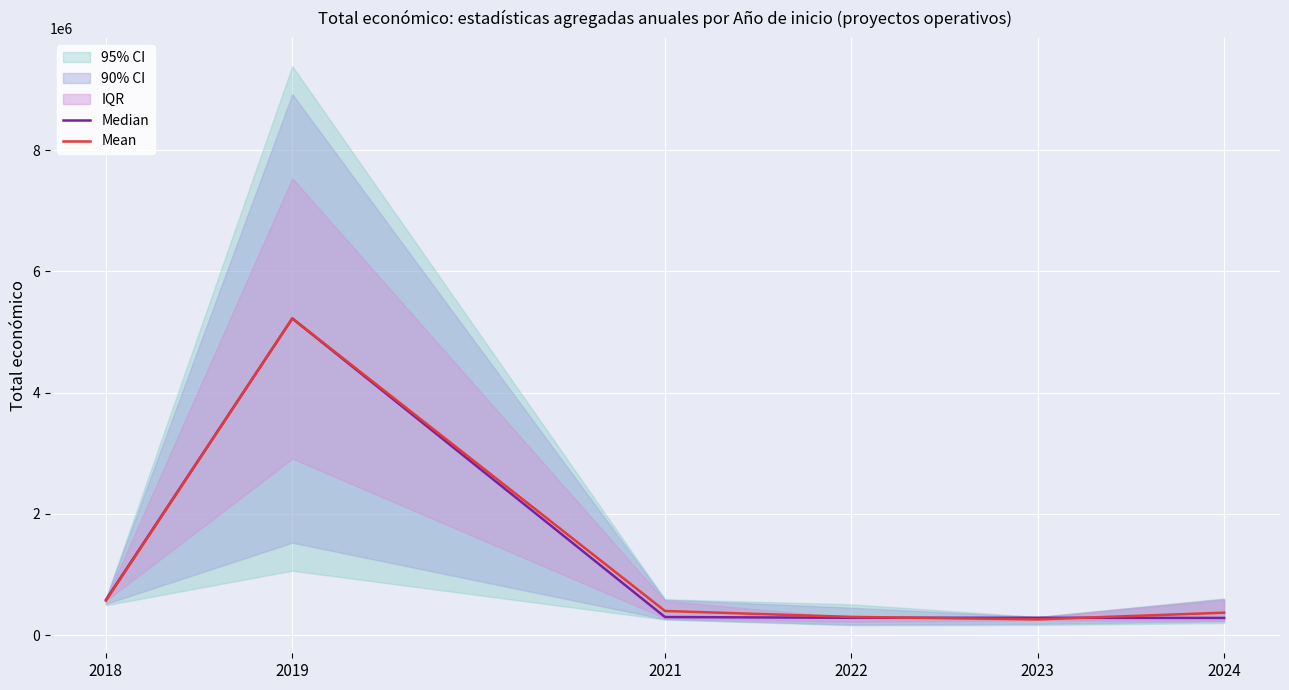

After their last crossing, which series has the higher values: Mean or Median?

Mean